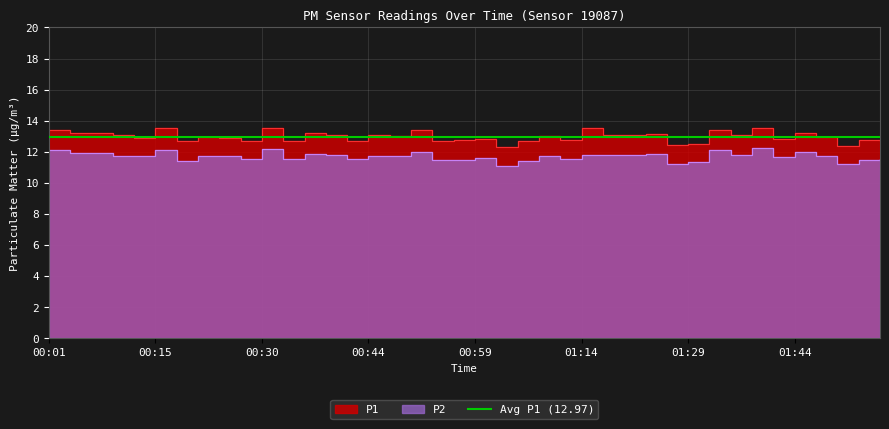

How many values in the P1 series are below 13?

20